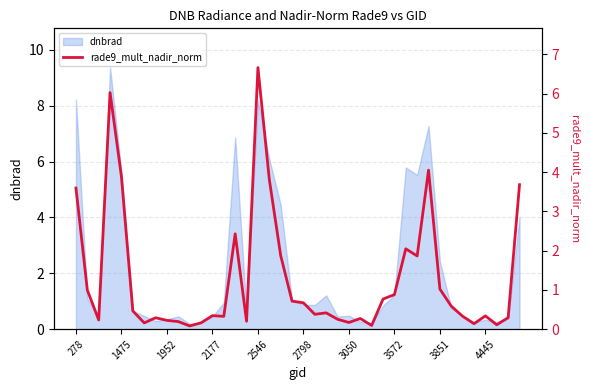

What is the highest value of the dnbrad series?

9.4